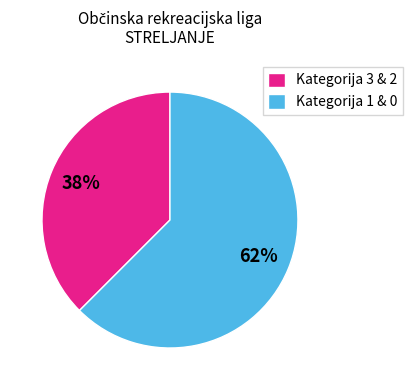

Is it true that Kategorija 3 & 2 is 38% of the pie?

True